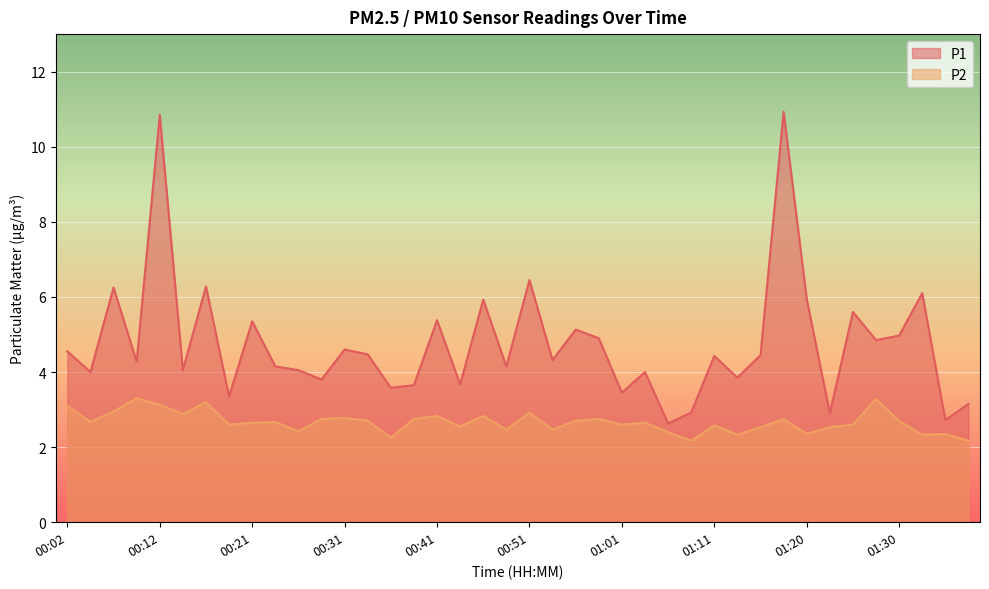

Count the number of categories in the chart.

40